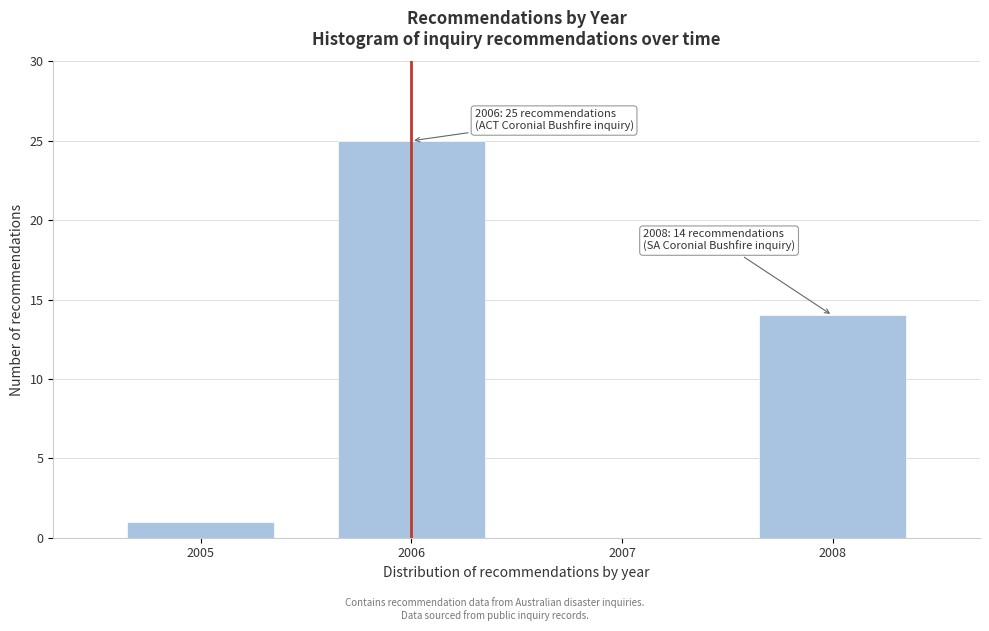

Reading left to right, extract all data points from this chart.

2005=1	2006=25	2007=0	2008=14